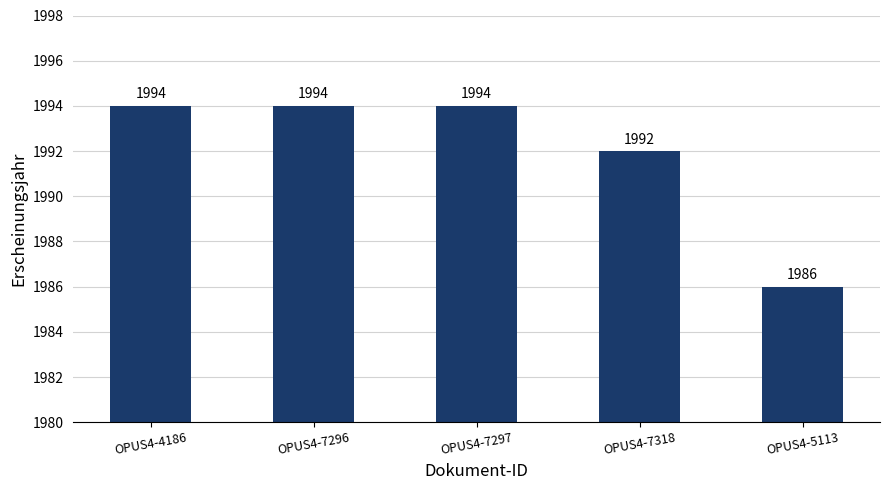

What position from the right is OPUS4-5113?

1